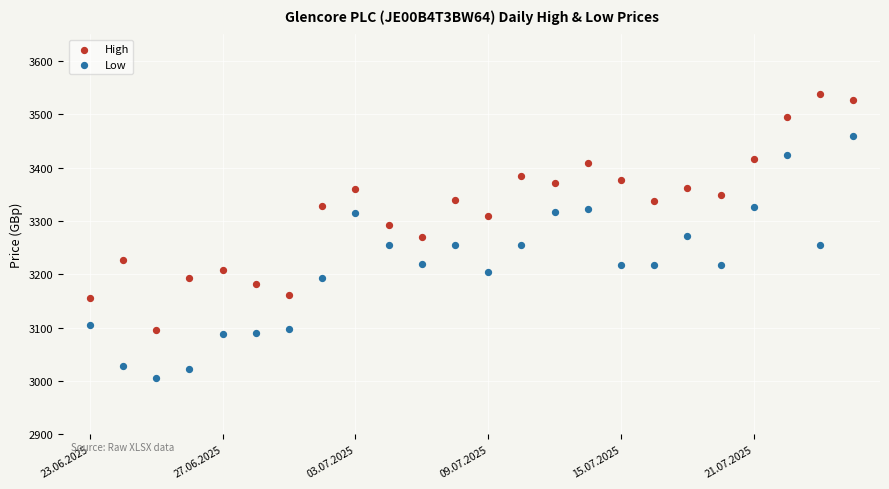

Which series has the largest Y range (max minus min)?

Low